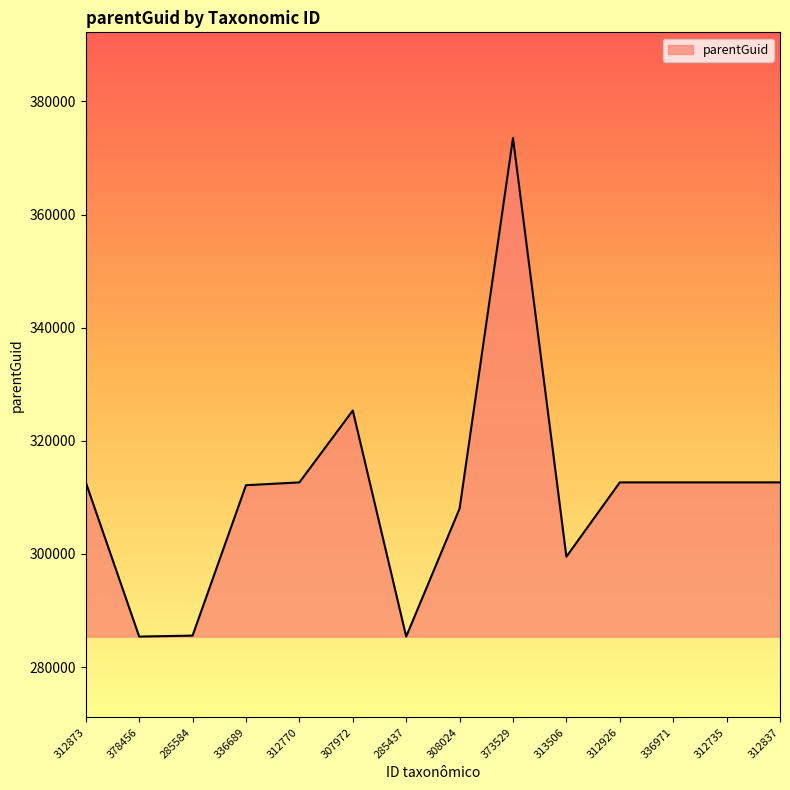

At which label is the value closest to 329462?

307972